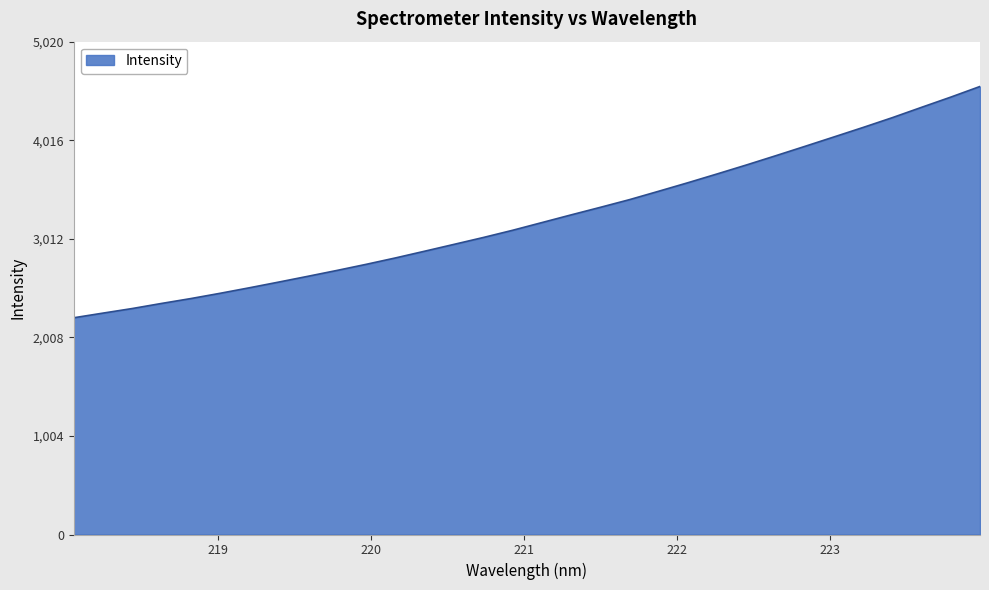

What is the greatest value displayed?

4564.2